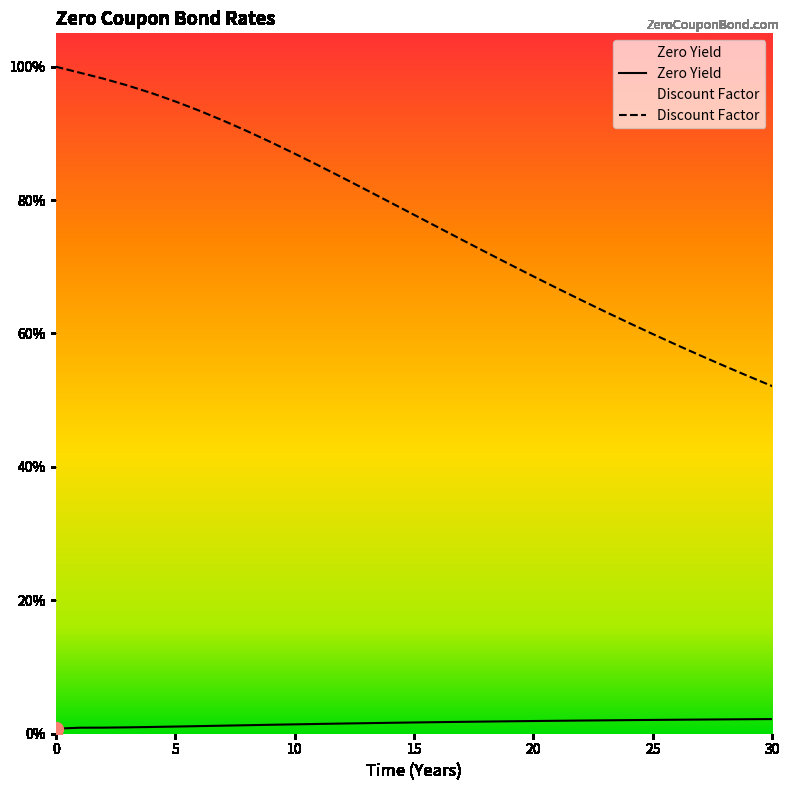

Is it true that Zero Yield equals 0.0 at 0?

False